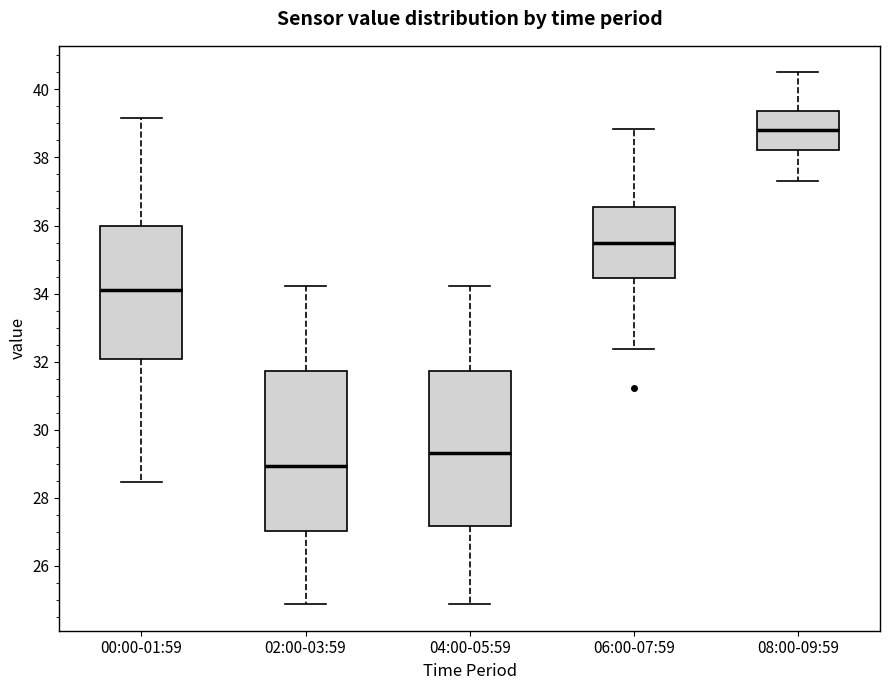

Reading left to right, read every box against the y-axis: the position of its median line, the range the box covers, and the ends of its whiskers. The values are not printed on the chart, so give them approximately, as read against the axis.

00:00-01:59: median 34.2, box 32.0 to 36.0, whiskers 28.4 to 39.2
02:00-03:59: median 29.0, box 27.0 to 31.8, whiskers 24.8 to 34.2
04:00-05:59: median 29.4, box 27.2 to 31.8, whiskers 24.8 to 34.2
06:00-07:59: median 35.6, box 34.4 to 36.6, whiskers 32.4 to 38.8
08:00-09:59: median 38.8, box 38.2 to 39.4, whiskers 37.4 to 40.6